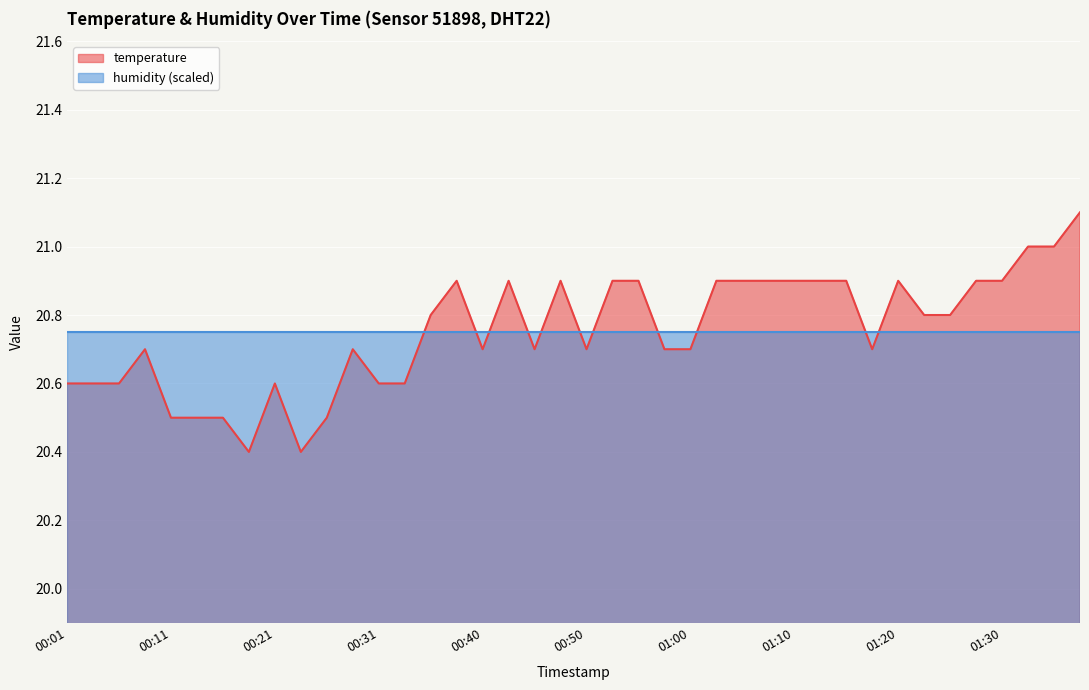

What is the smallest value displayed?

20.4